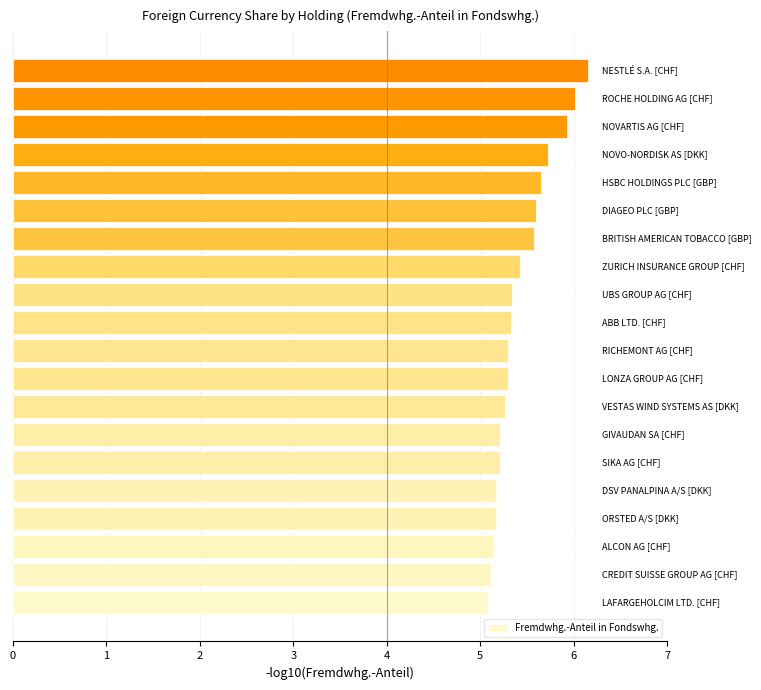

What is the minimum value shown in the chart?

5.1